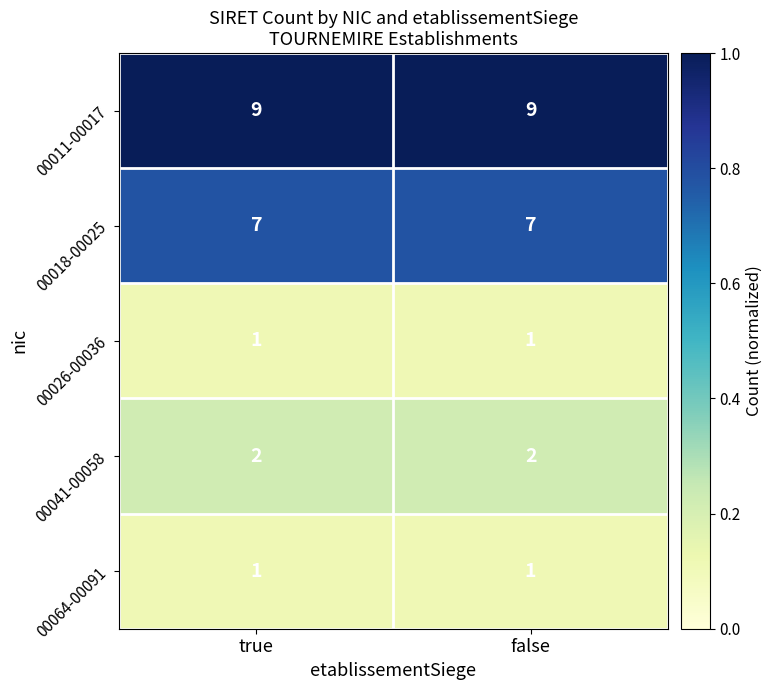

Is it true that 00018-00025 equals 12 at false?

False